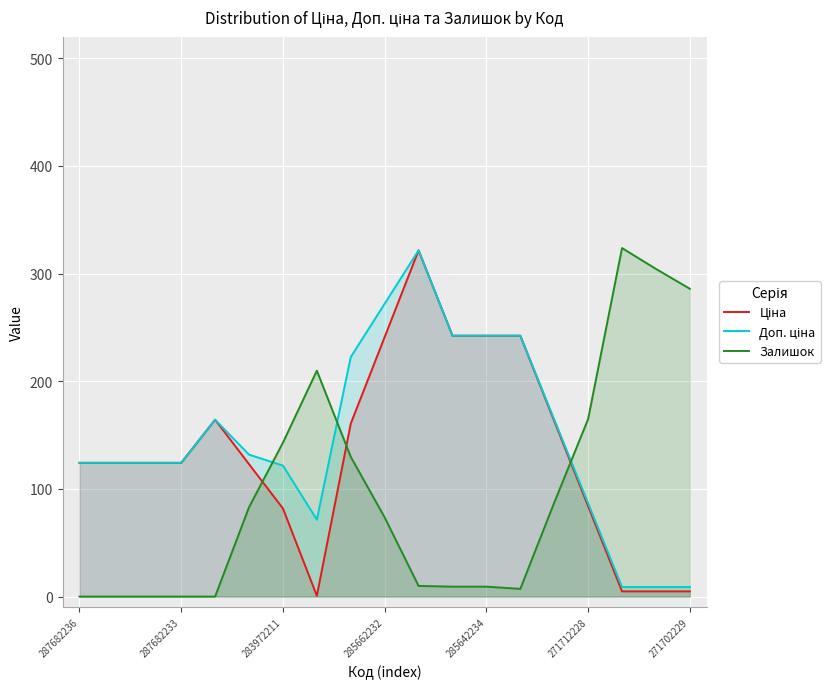

The value of Залишок at 285662232 is -142.7. True or false?

False